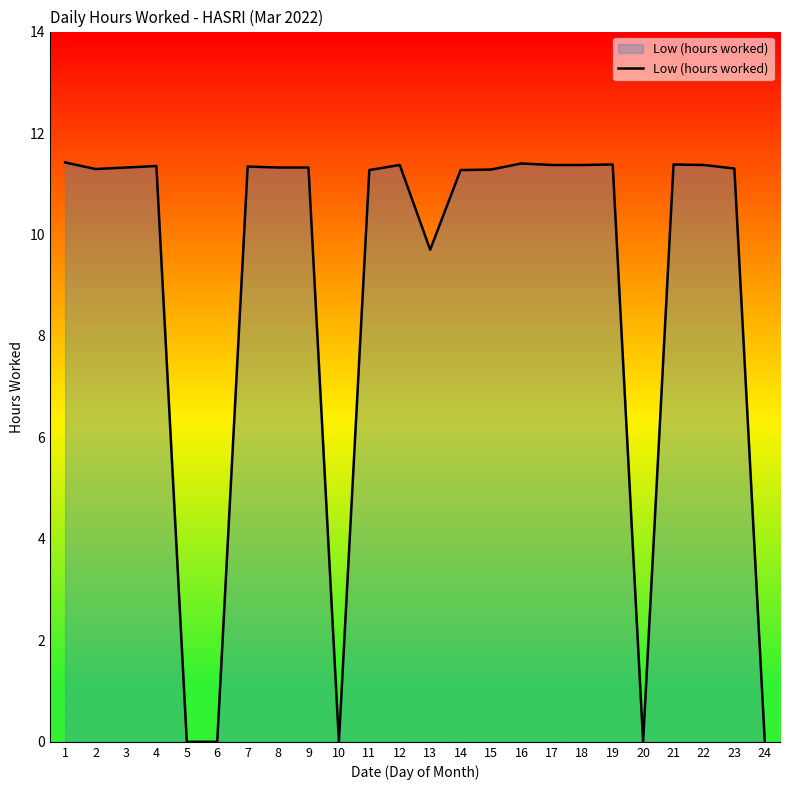

What is the change in value from 6 to 17?

+11.4